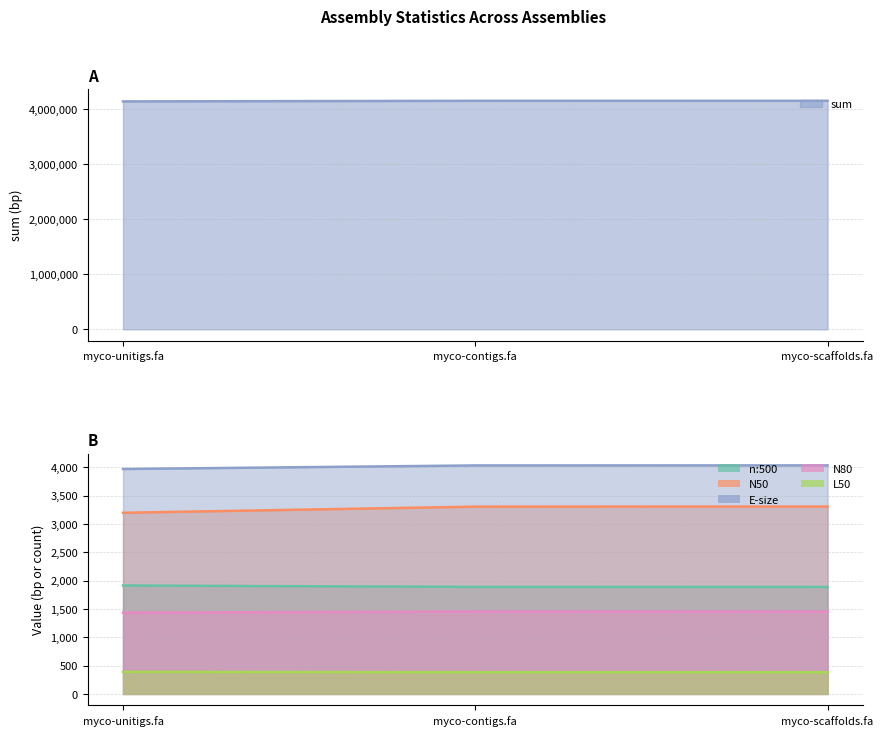

How many data points does each series have?

3